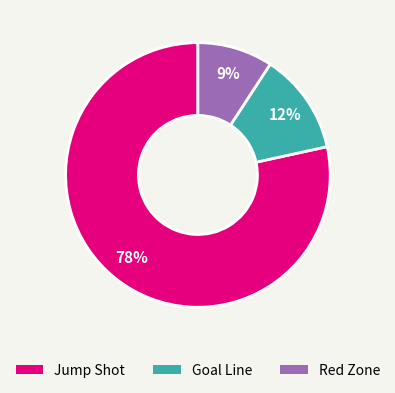

To the nearest percent, what percentage of the pie is Red Zone?

9%